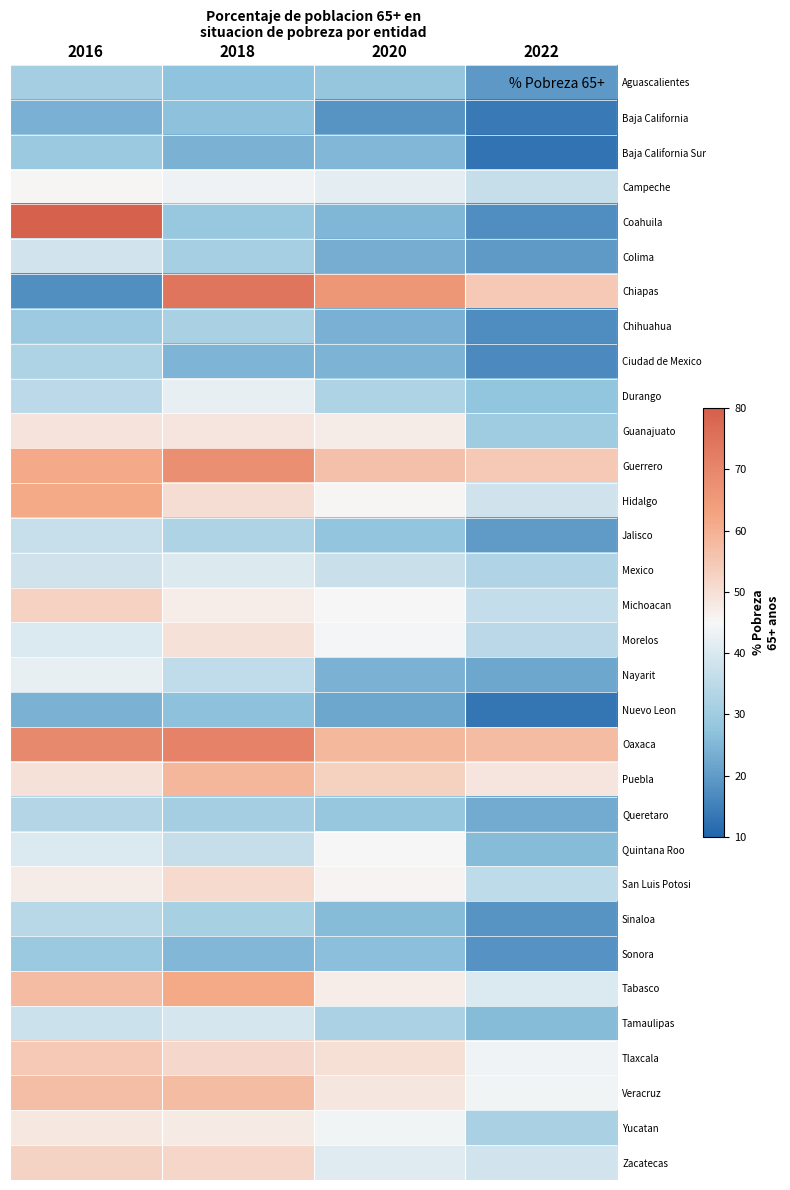

How many data points does each series have?

4